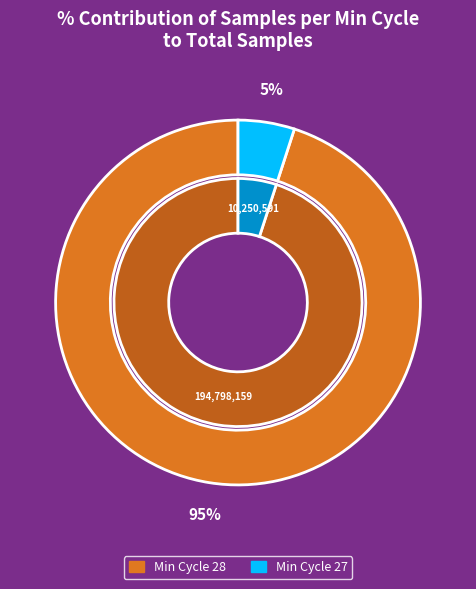

What is the ratio of the value at 28 to the value at 28?

1.0